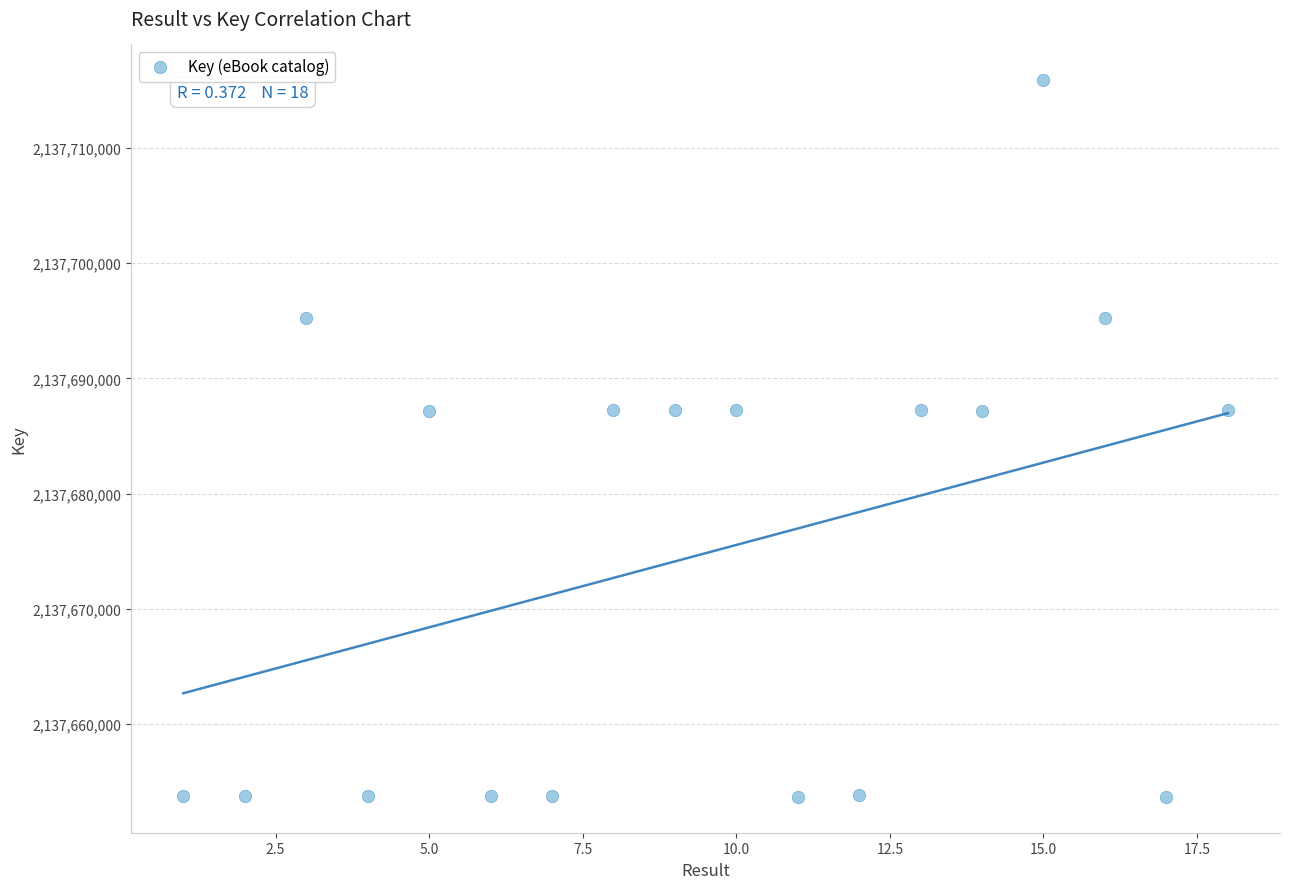

What is the range of X values (max minus min)?

17